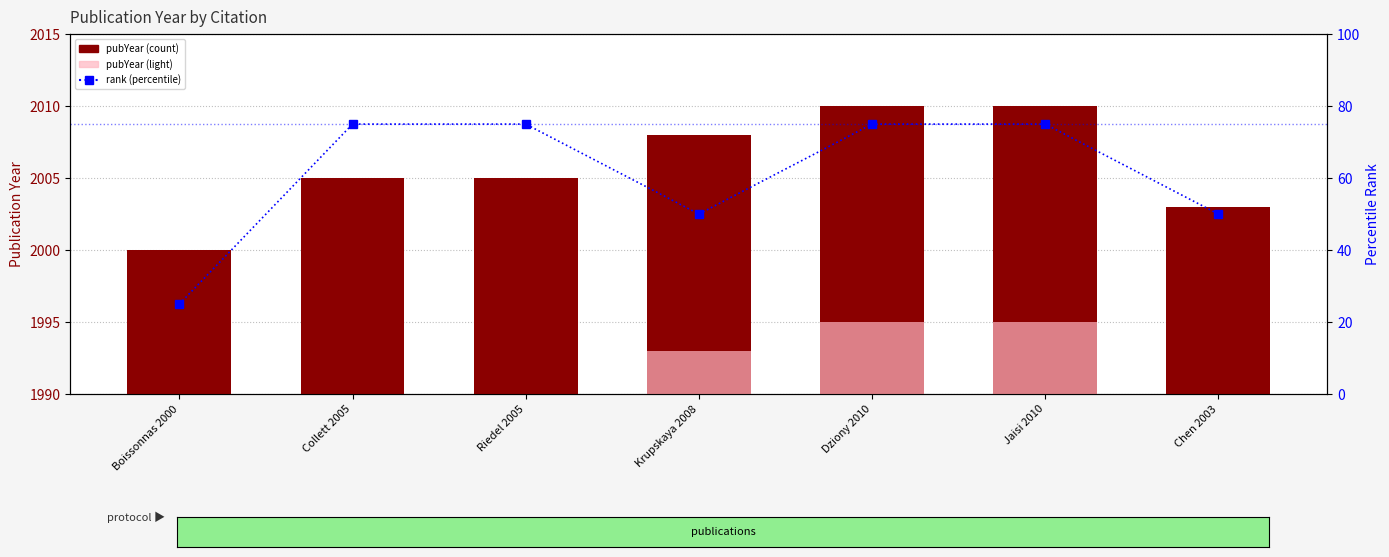

What is the value of the pubYear (light) bar at the 4th from the left?

1993